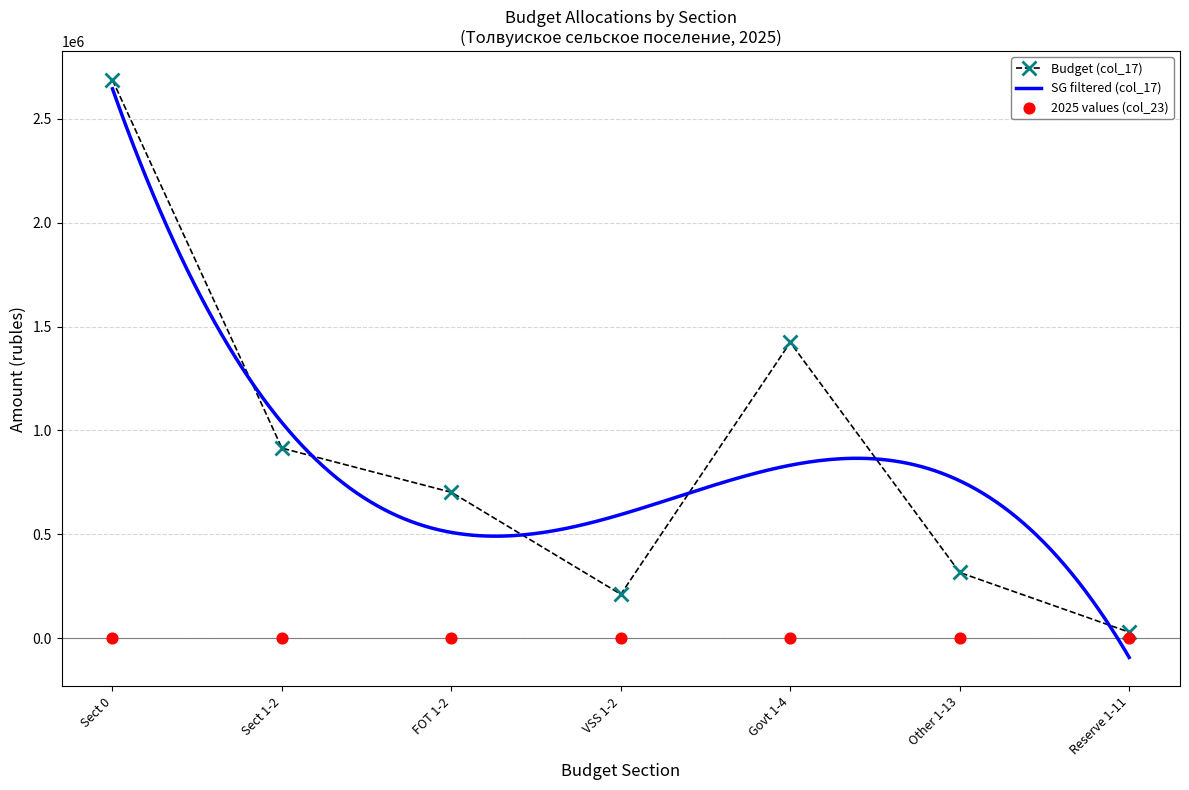

Which series has the largest total across all categories?

col_17 (Budget)